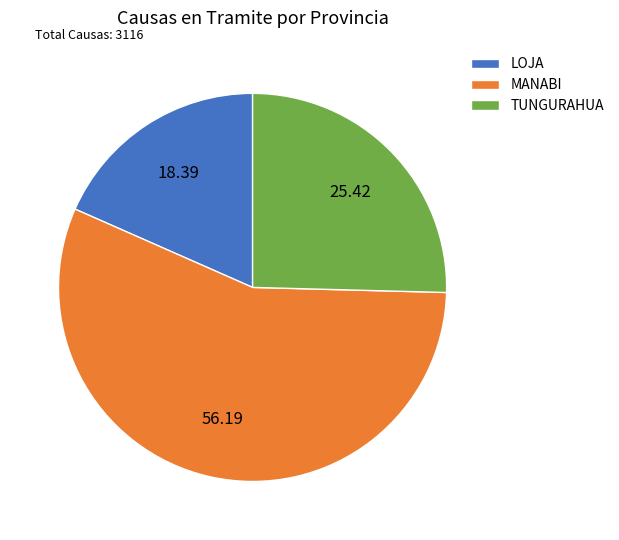

What is the ratio of the value at LOJA to the value at TUNGURAHUA?

0.7